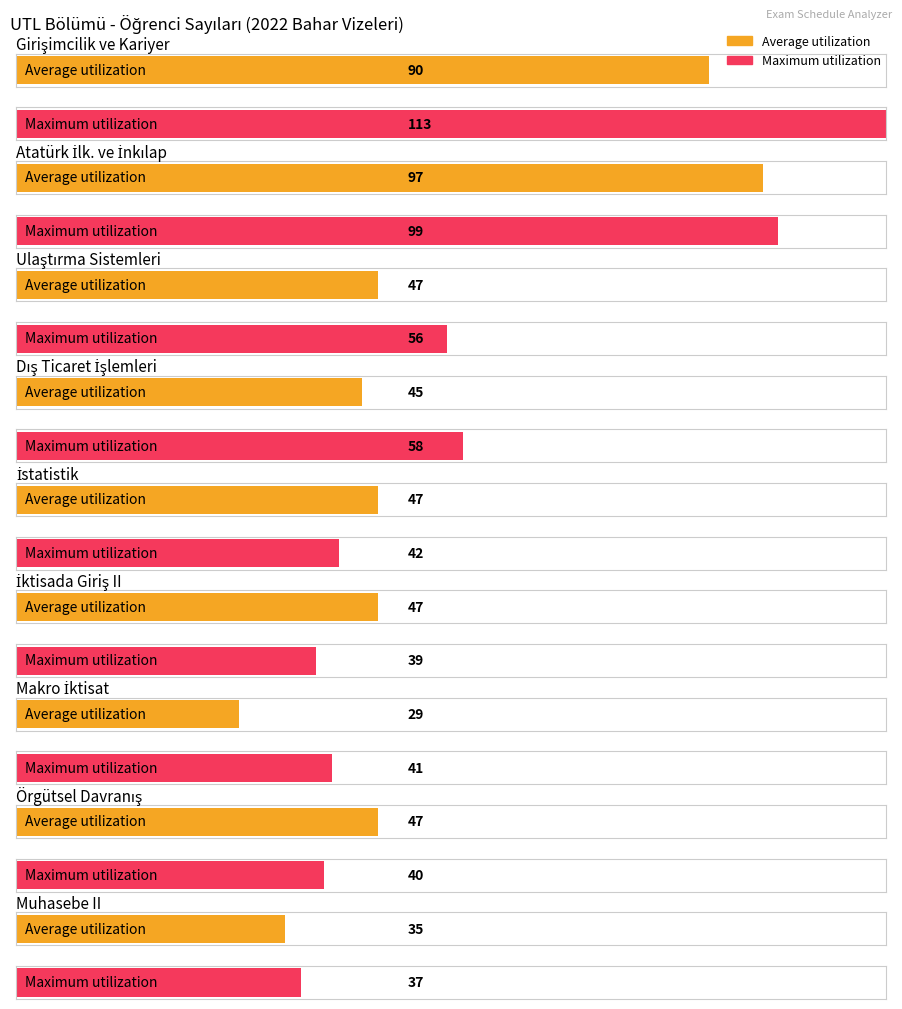

What is the difference between the maximum and minimum values in the Average utilization series?

68